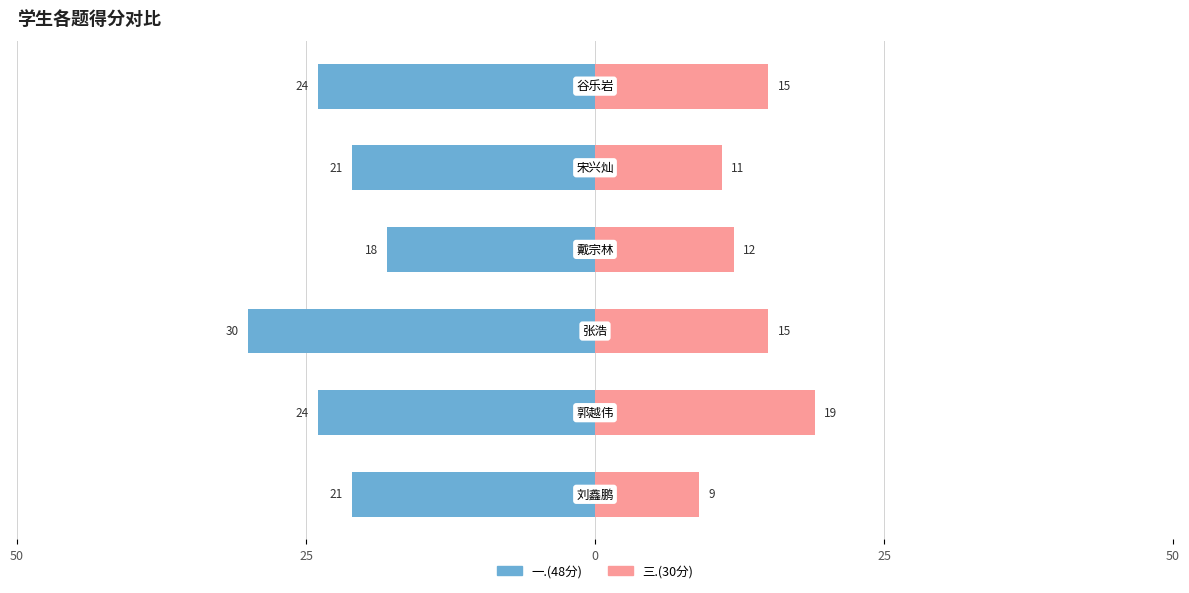

Count the 三.(30分) values in the range 11 to 15.

4